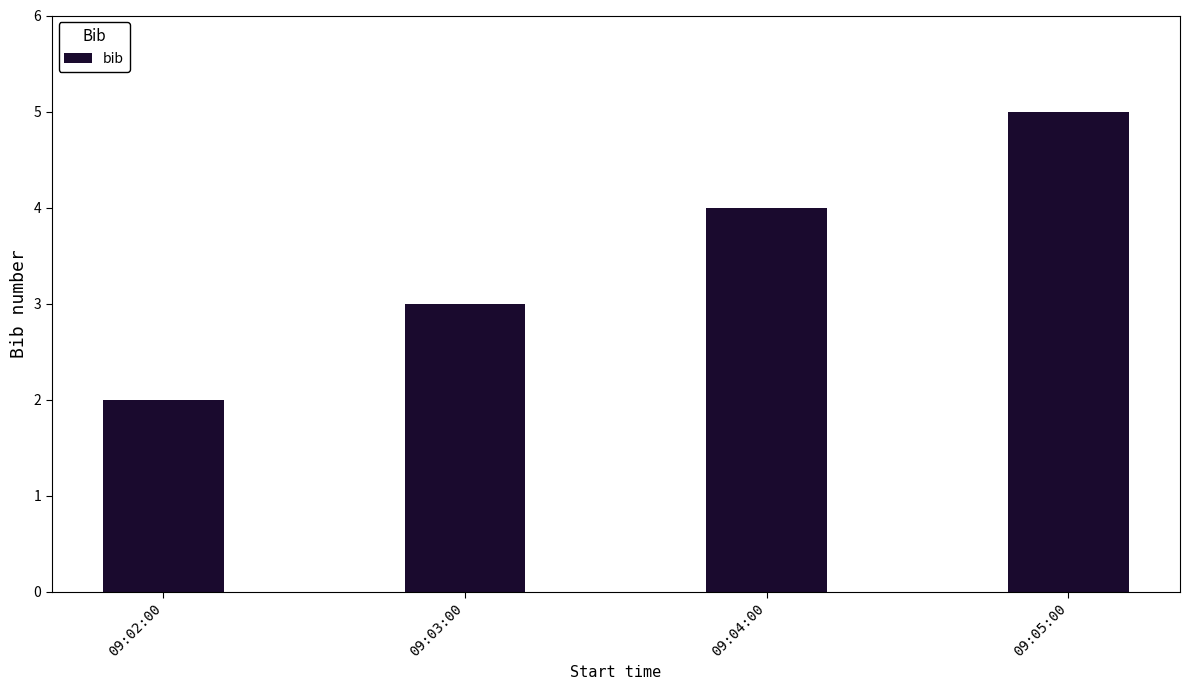

What is the minimum value shown in the chart?

2